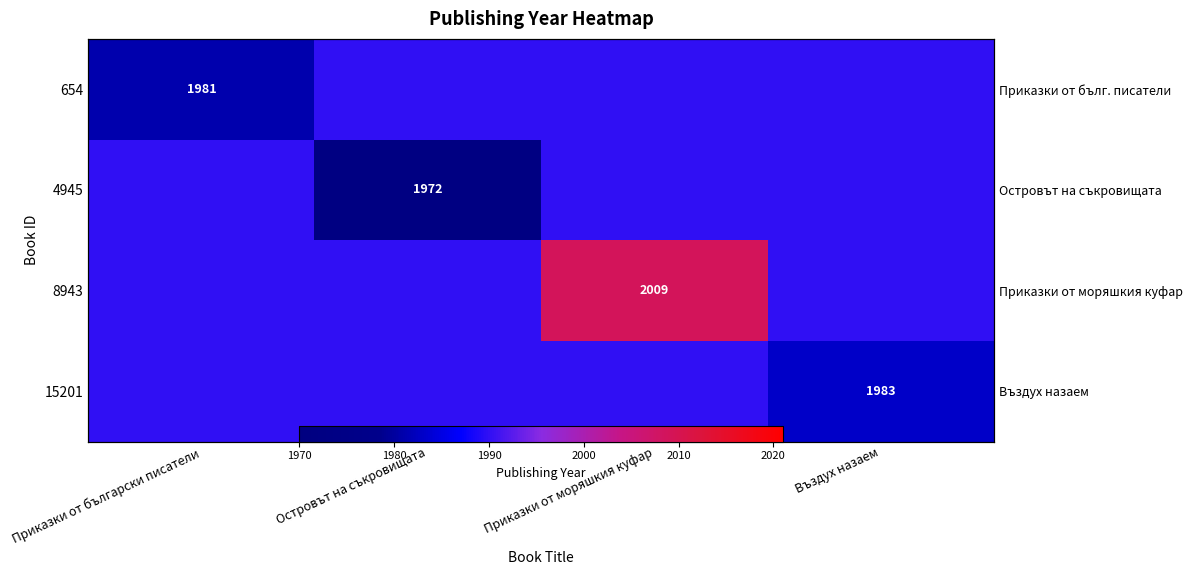

Which series has the largest total across all categories?

8943